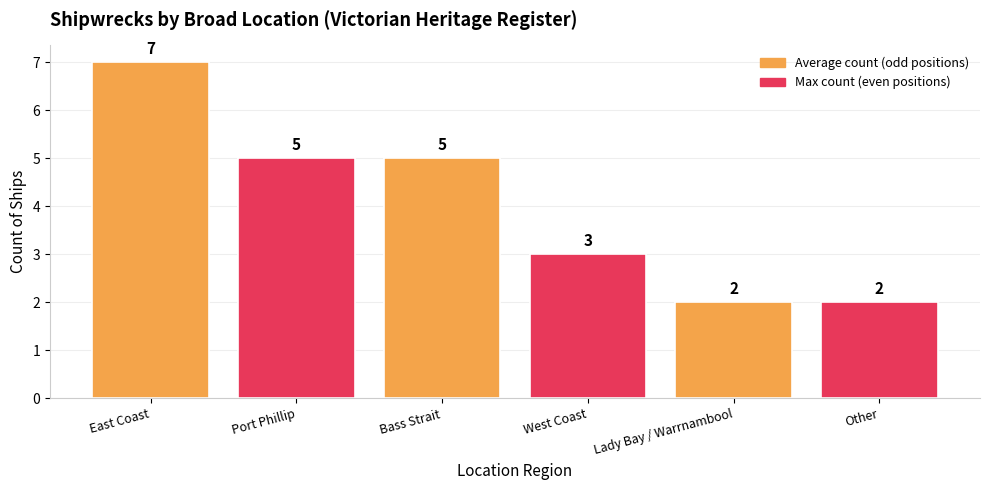

What is the minimum value shown in the chart?

2